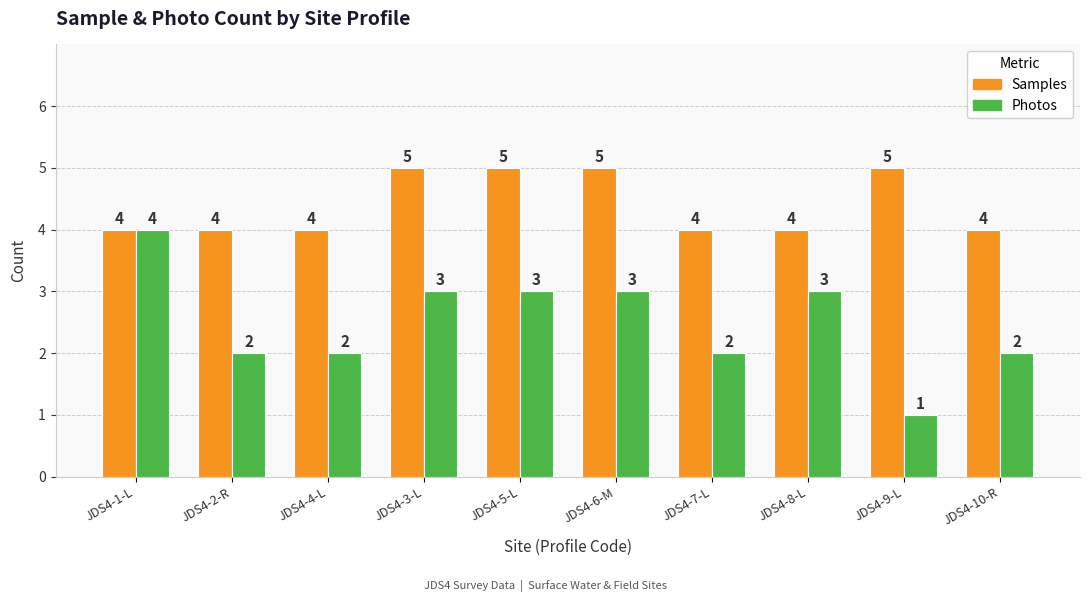

Which series has the widest spread of values?

Photos